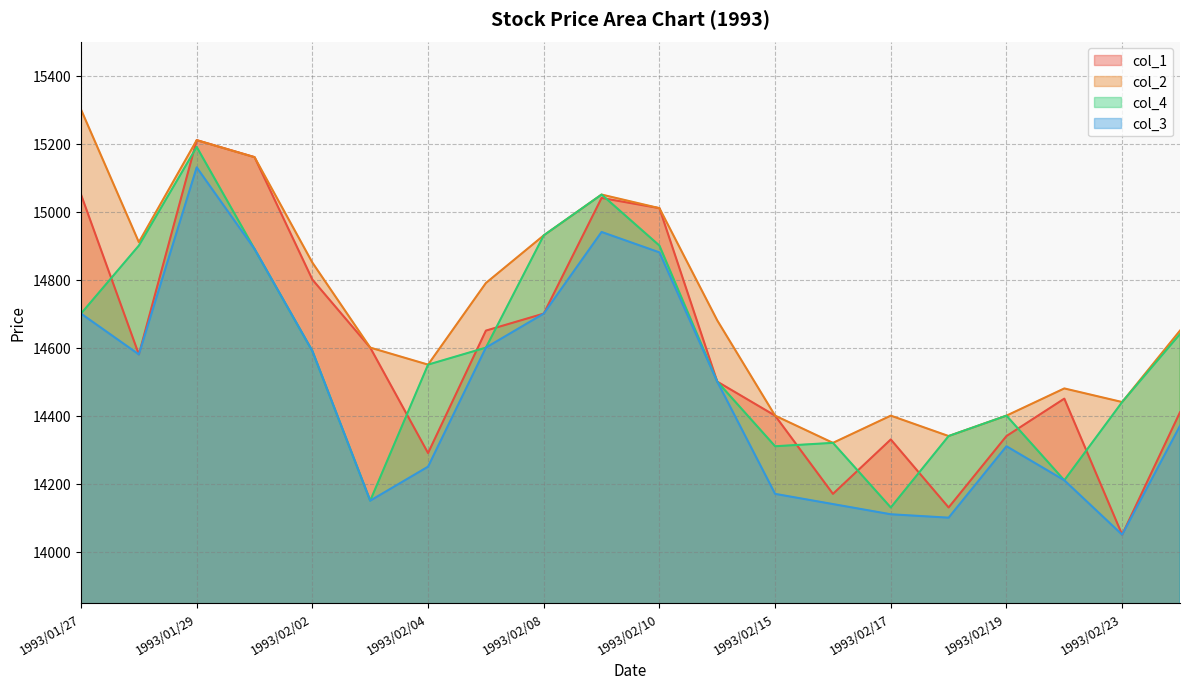

List the labels in order of col_1 value, largest first.

1993/01/29, 1993/02/01, 1993/01/27, 1993/02/09, 1993/02/10, 1993/02/02, 1993/02/08, 1993/02/05, 1993/02/03, 1993/01/28, 1993/02/12, 1993/02/22, 1993/02/24, 1993/02/15, 1993/02/19, 1993/02/17, 1993/02/04, 1993/02/16, 1993/02/18, 1993/02/23